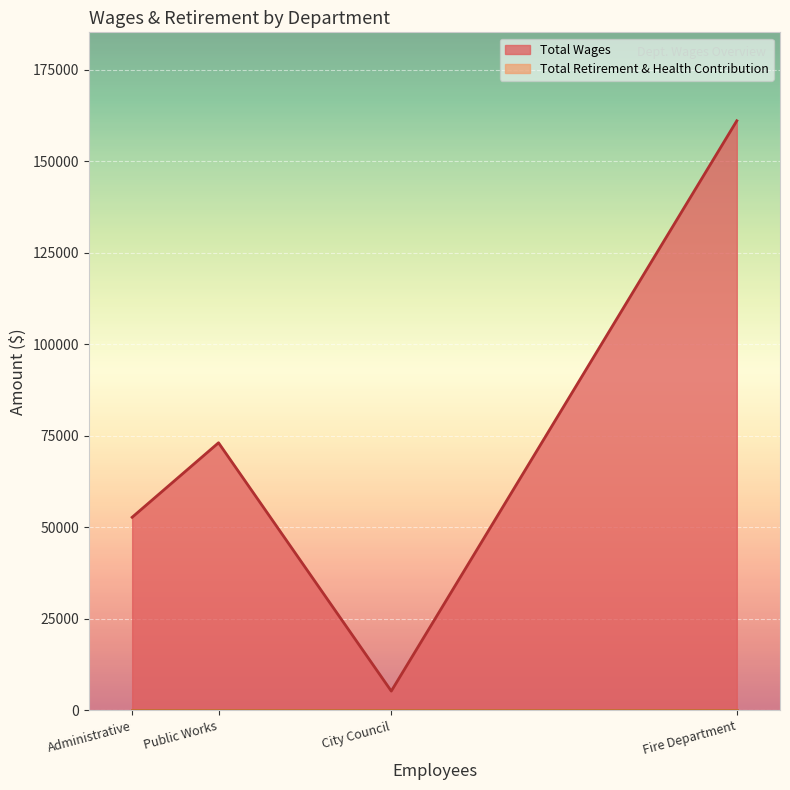

What is the approximate value of Total Wages at Public Works?

73109